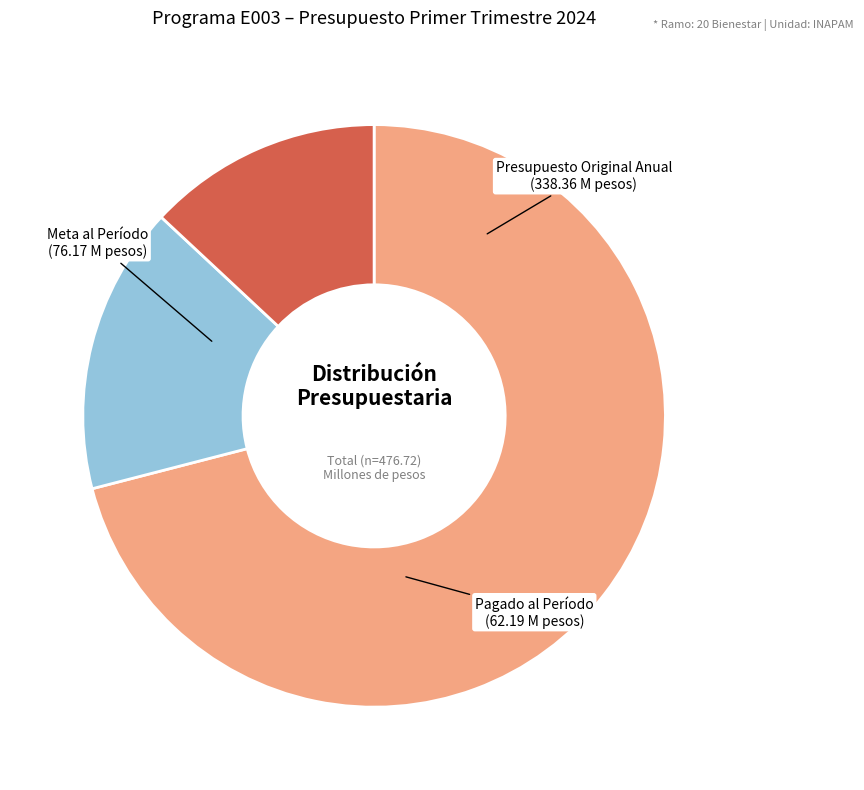

The Pagado al Período slice represents 13% of the pie. True or false?

True